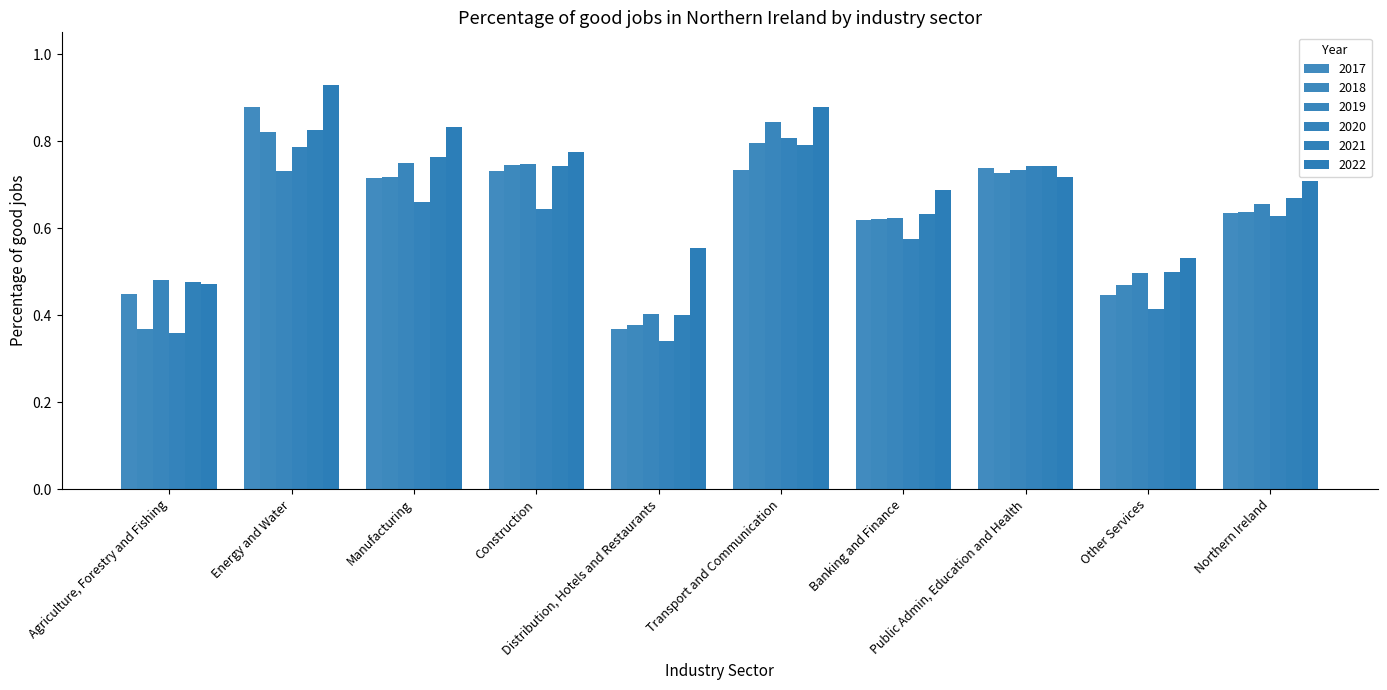

Which series changed the most between Transport and Communication and Public Admin, Education and Health?

2022